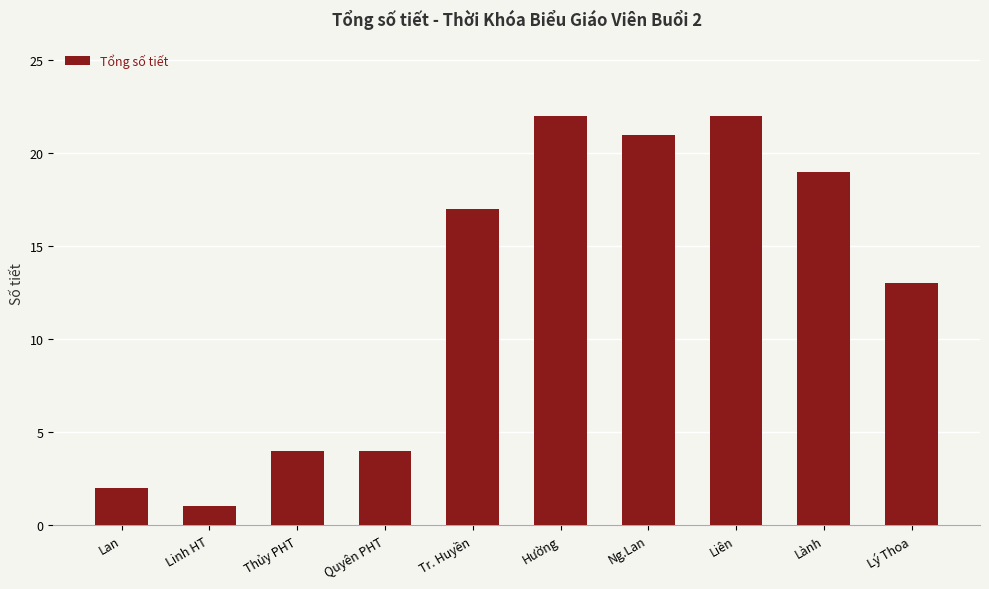

What is the sum of the values at Quyên PHT and Thủy PHT?

8